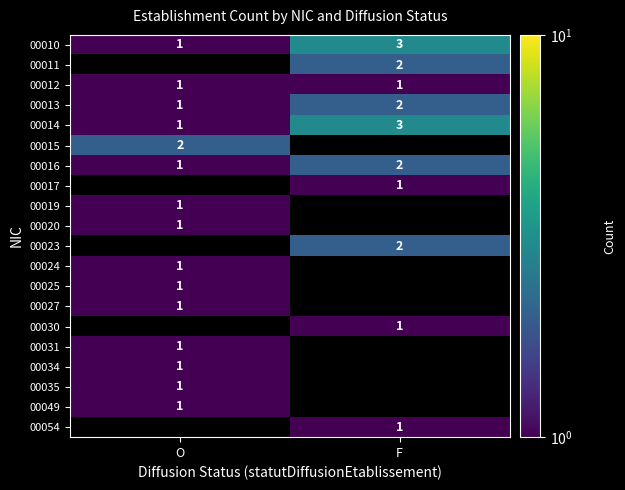

Between F and O, which is larger?

F